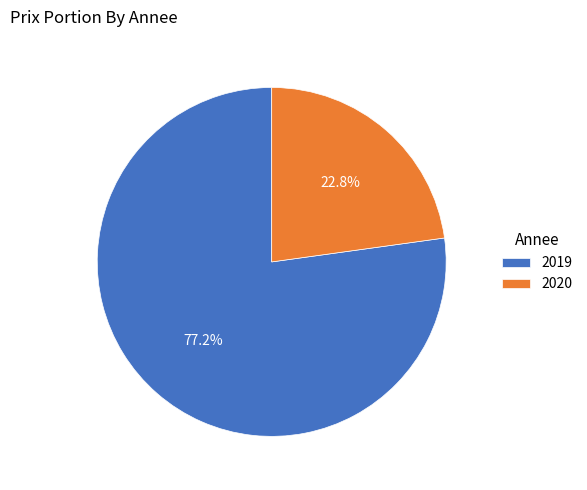

Which category has the biggest portion of the pie?

2019